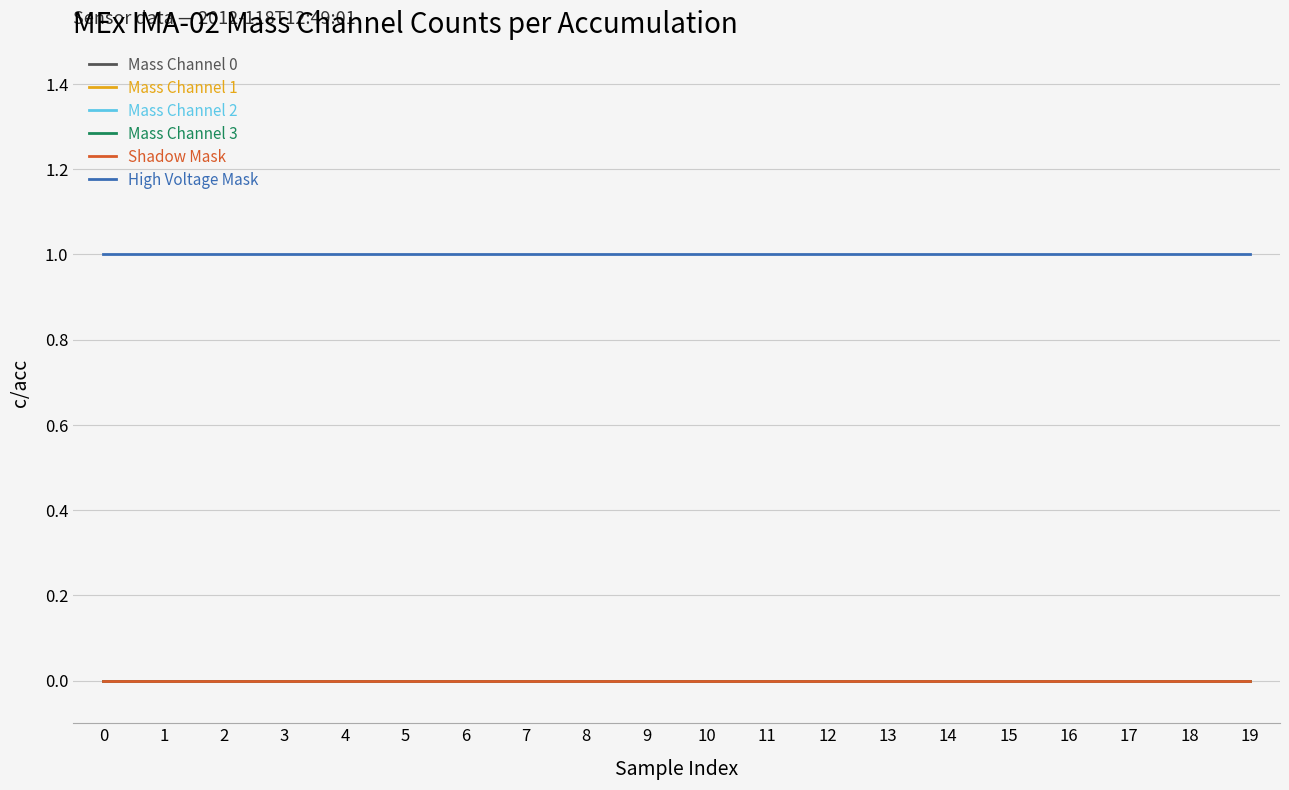

True or false: Mass Channel 3 and Mass Channel 1 intersect in this chart.

False